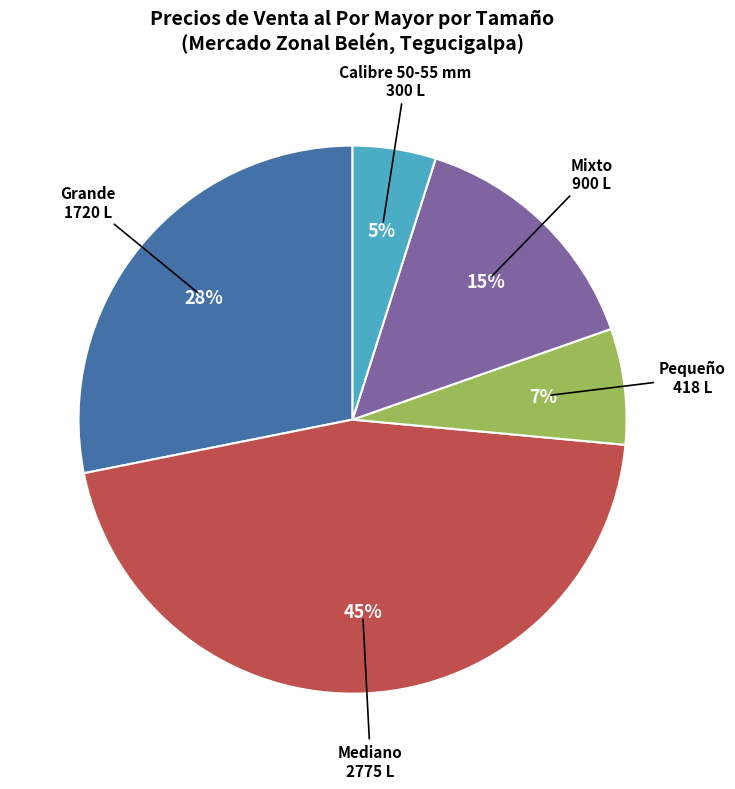

To the nearest percent, what is the difference between the largest and smallest slice percentages?

40%